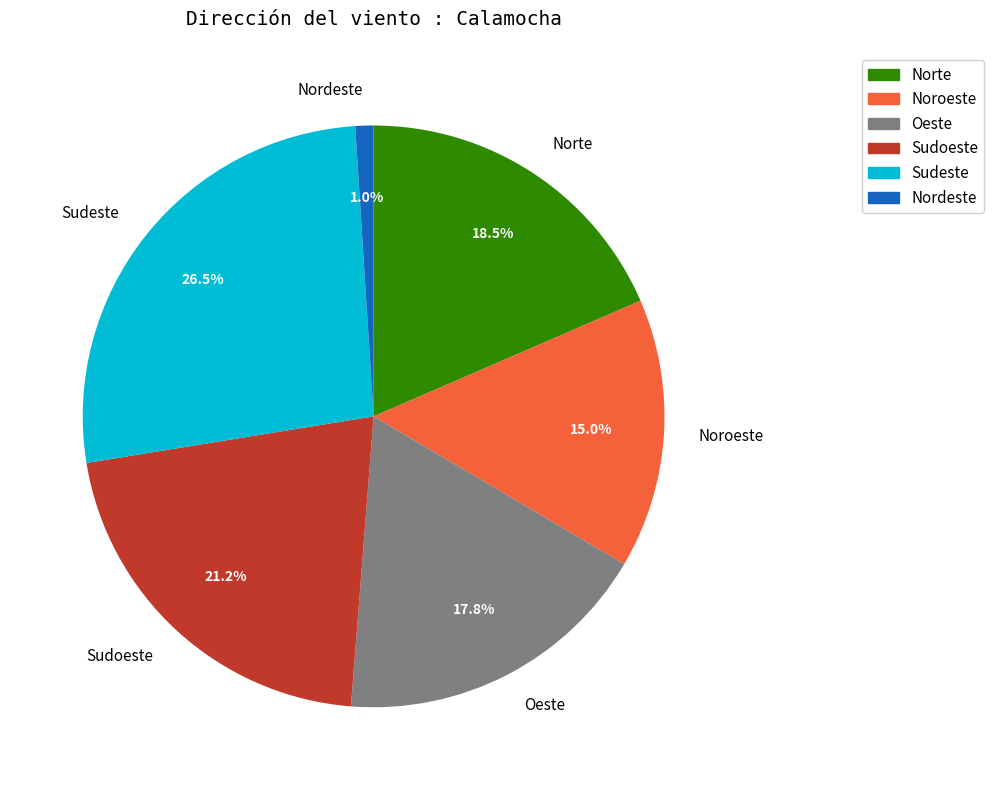

To the nearest percent, what is the difference between the Nordeste and Oeste slice percentages?

17%